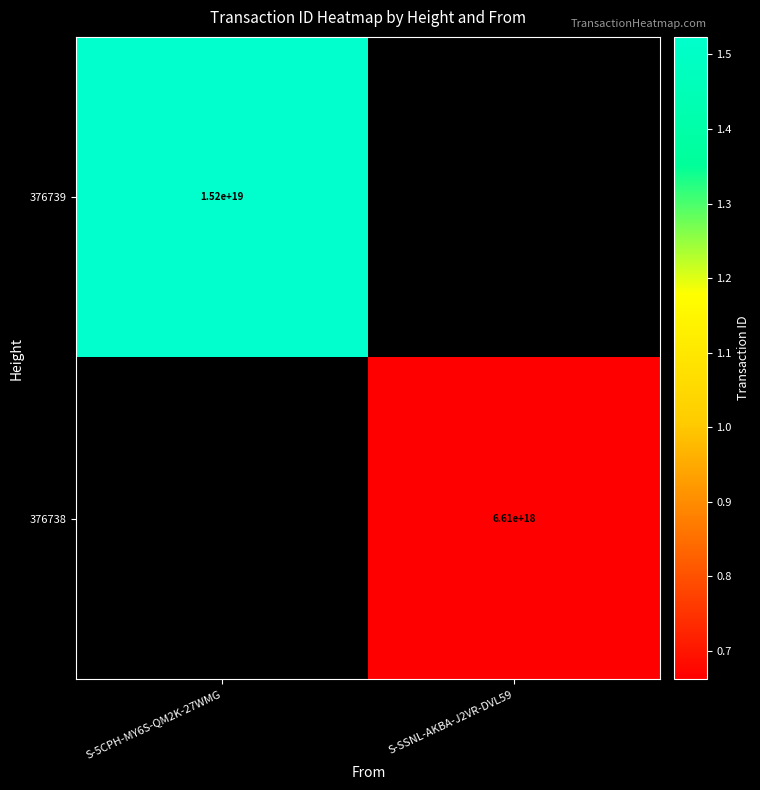

The value of 376738 at S-SSNL-AKBA-J2VR-DVL59 is 4185303179897944576. True or false?

False